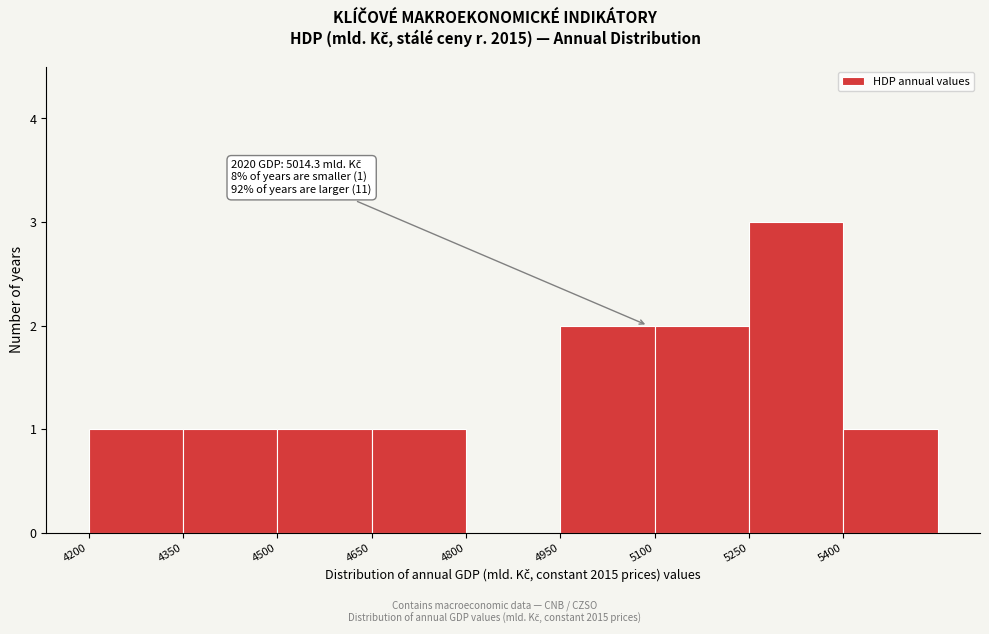

Over which range of the x-axis is the bar tallest?

5250 to 5400